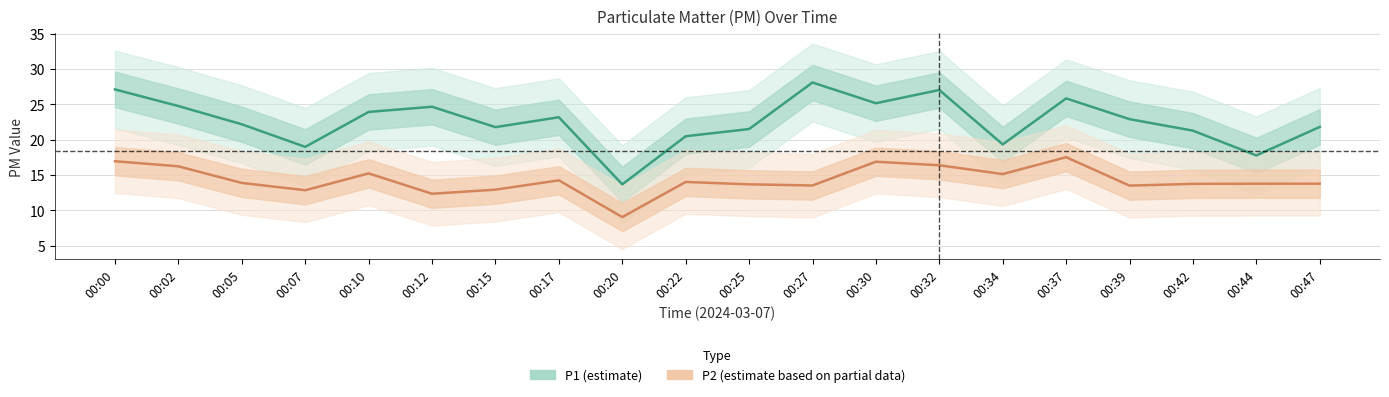

Reading left to right, extract all data points from this chart.

P1: 00:00=27.1	00:02=24.8	00:05=22.2	00:07=19.0	00:10=23.9	00:12=24.6	00:15=21.8	00:17=23.2	00:20=13.7	00:22=20.5	00:25=21.5	00:27=28.1	00:30=25.1	00:32=27.0	00:34=19.3	00:37=25.8	00:39=22.9	00:42=21.3	00:44=17.8	00:47=21.8
P2: 00:00=16.9	00:02=16.2	00:05=13.9	00:07=12.8	00:10=15.2	00:12=12.3	00:15=12.9	00:17=14.2	00:20=9.1	00:22=14.0	00:25=13.7	00:27=13.5	00:30=16.9	00:32=16.4	00:34=15.1	00:37=17.5	00:39=13.5	00:42=13.8	00:44=13.8	00:47=13.8